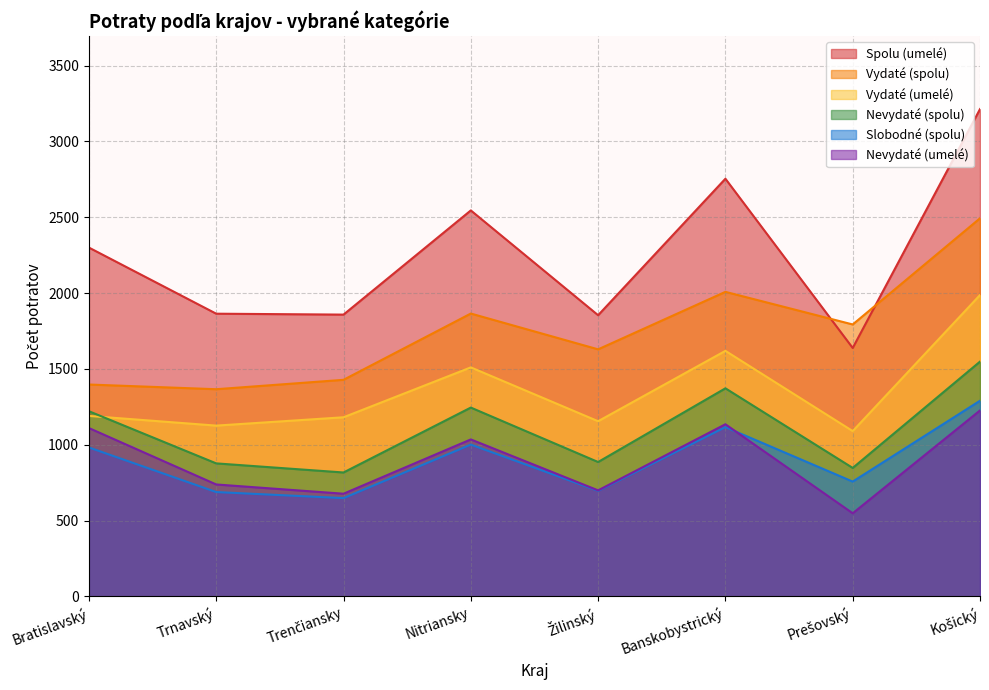

At which label is Nevydaté (spolu) closest to 1182?

Bratislavský